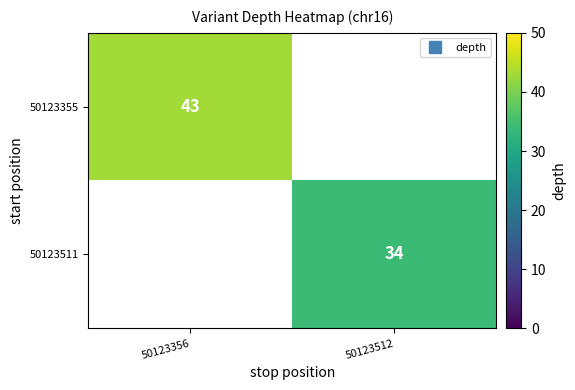

The value of 50123511 at 50123512 is 34.0. True or false?

True